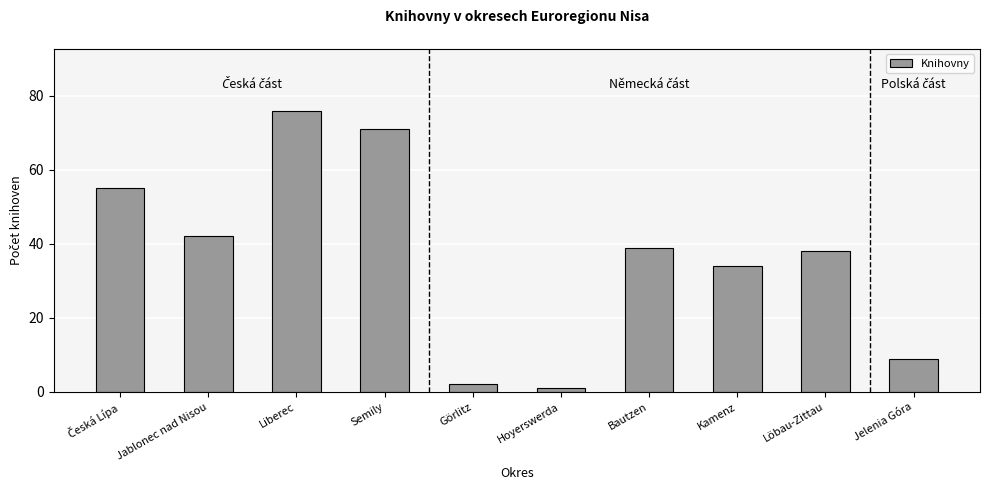

Reading right to left, what are all the values shown in this chart?

9	38	34	39	1	2	71	76	42	55